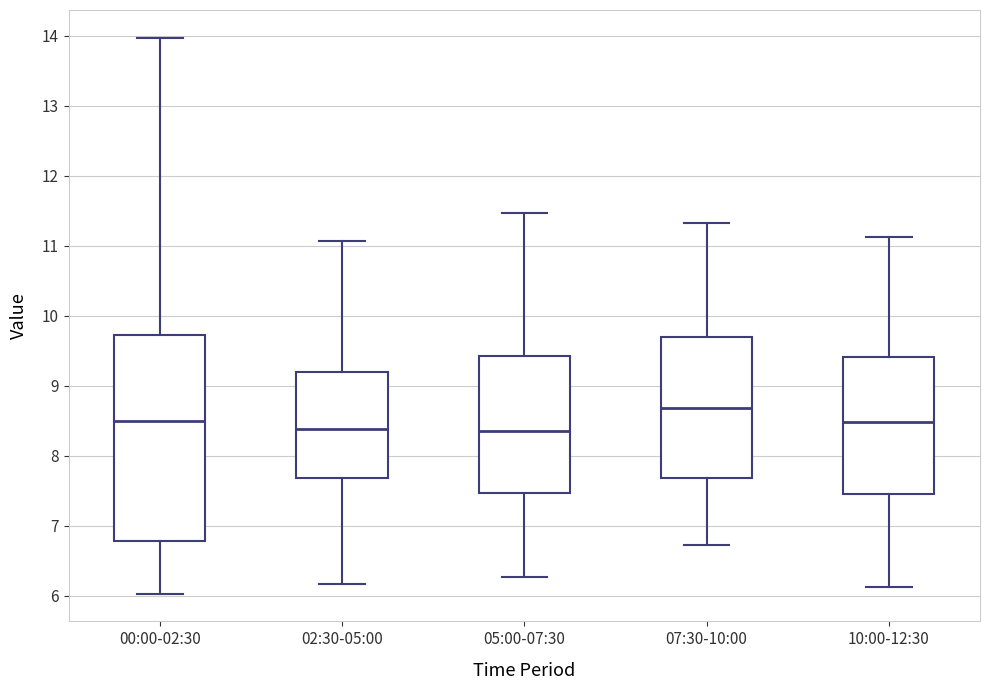

Reading left to right, transcribe this box plot: for each box, give where its median line is, the range the box spans, and where its two whiskers end, as read against the y-axis. The values are not printed on the chart, so give them approximately, as read against the axis.

00:00-02:30: median 8.5, box 6.8 to 9.7, whiskers 6.0 to 14.0
02:30-05:00: median 8.4, box 7.7 to 9.2, whiskers 6.2 to 11.1
05:00-07:30: median 8.4, box 7.5 to 9.4, whiskers 6.3 to 11.5
07:30-10:00: median 8.7, box 7.7 to 9.7, whiskers 6.7 to 11.3
10:00-12:30: median 8.5, box 7.5 to 9.4, whiskers 6.1 to 11.1